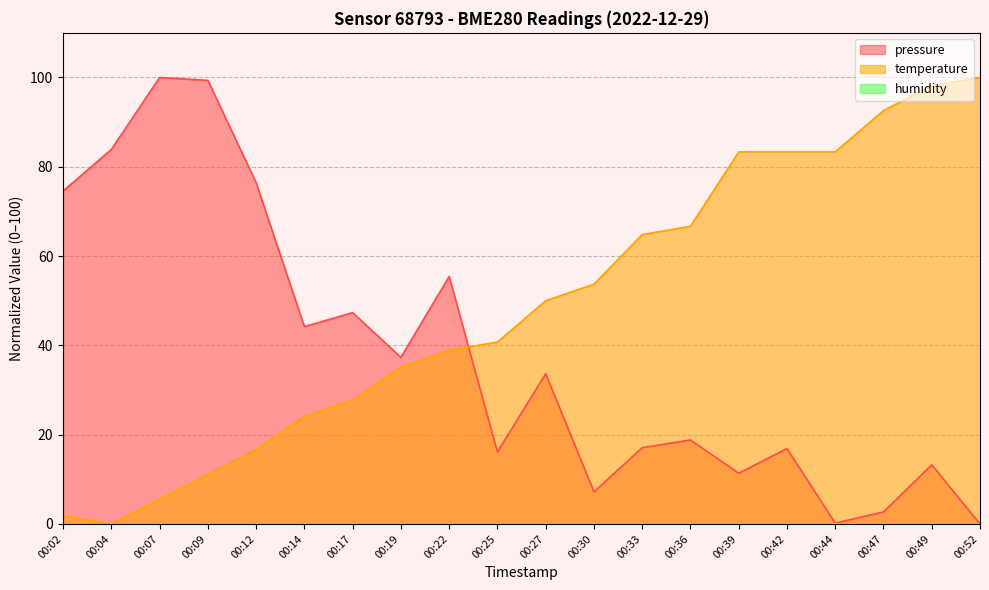

Rank the categories by temperature value from highest to lowest.

00:52, 00:49, 00:47, 00:39, 00:42, 00:44, 00:36, 00:33, 00:30, 00:27, 00:25, 00:22, 00:19, 00:17, 00:14, 00:12, 00:09, 00:07, 00:02, 00:04